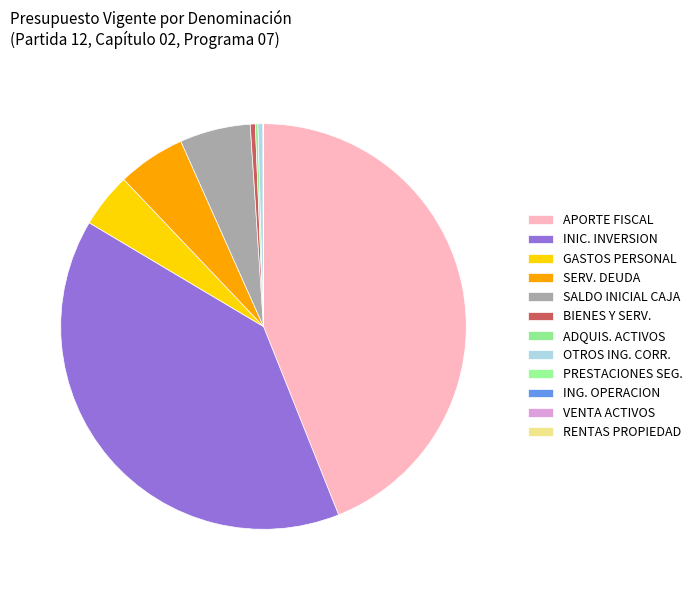

What is the smallest slice in the pie chart?

VENTA DE ACTIVOS NO FINANCIEROS